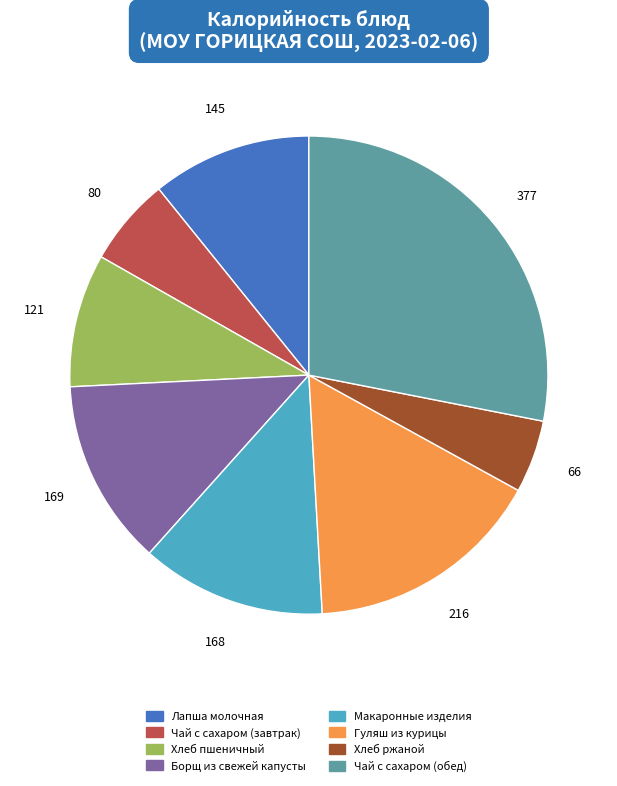

Is there any slice that represents more than half of the pie?

No